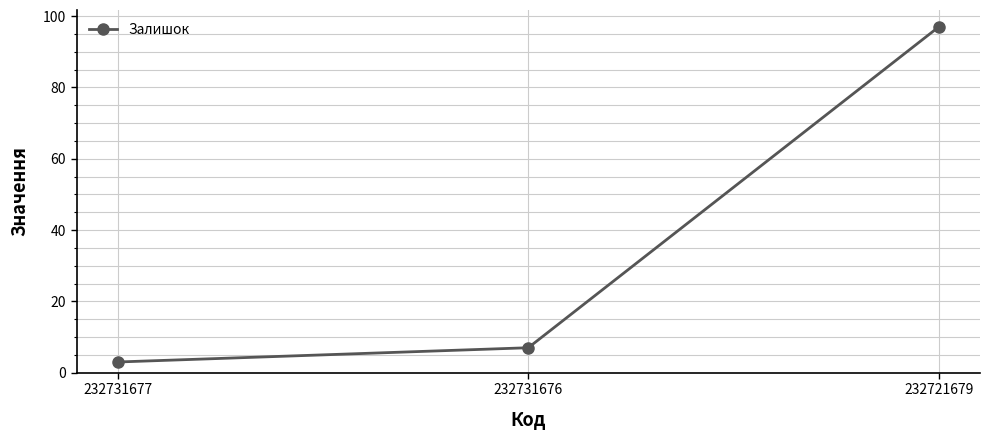

Reading right to left, extract all data points from this chart.

232721679=97	232731676=7	232731677=3